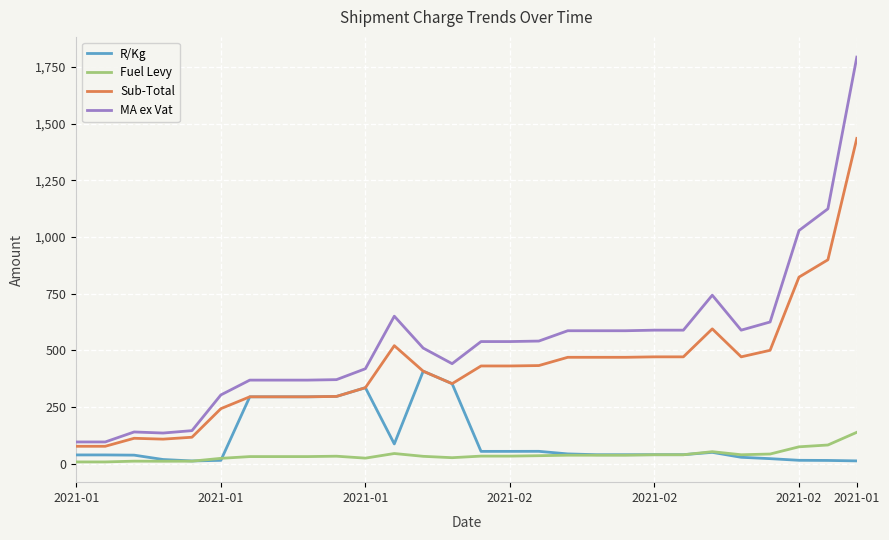

True or false: R/Kg and MA ex Vat cross at least once.

False